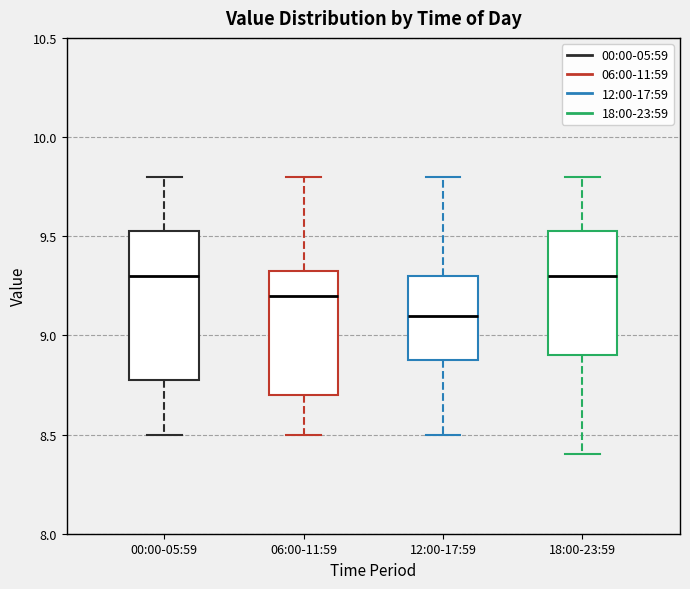

Comparing the boxes themselves (not the whiskers), which one is the tallest?

00:00-05:59